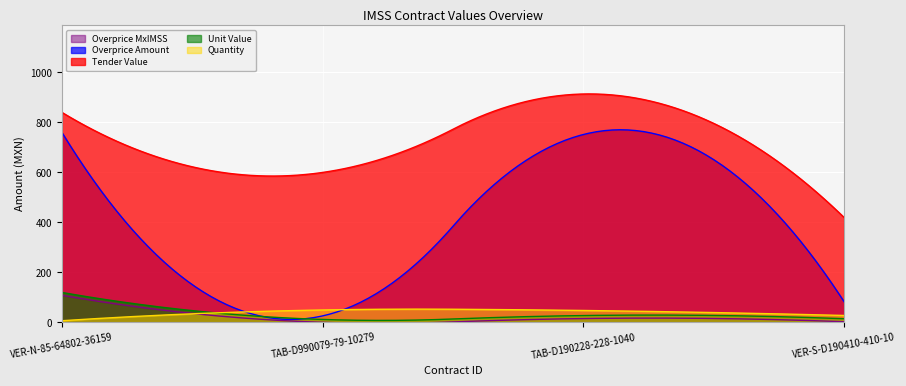

What is the value of the tender.value.amount point at the 3rd from the left?

913.7